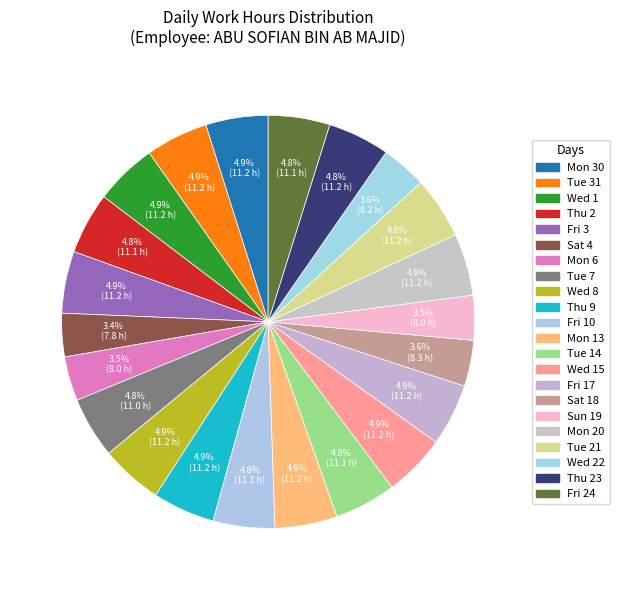

How many slices are in this pie chart?

22